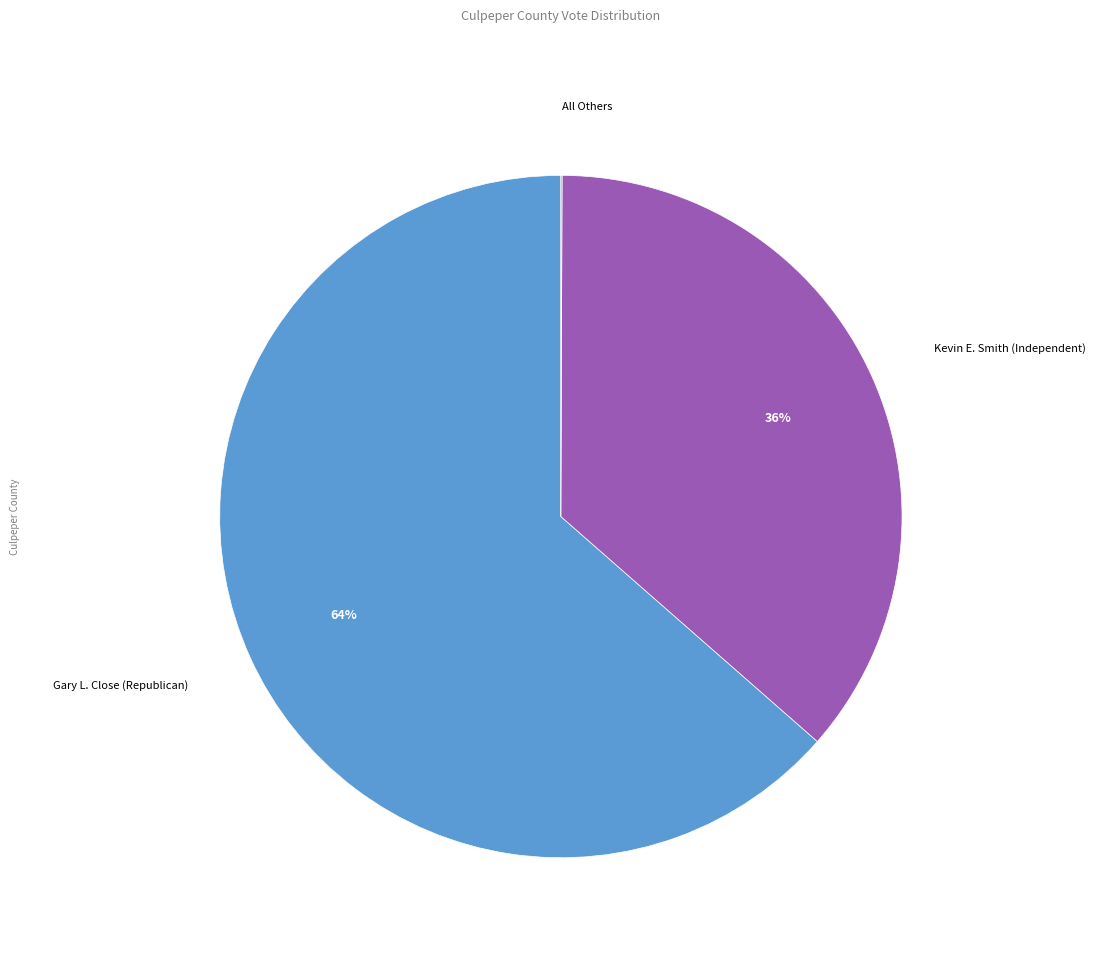

To the nearest percent, what is the combined percentage of Kevin E. Smith (Independent) and Gary L. Close (Republican)?

100%